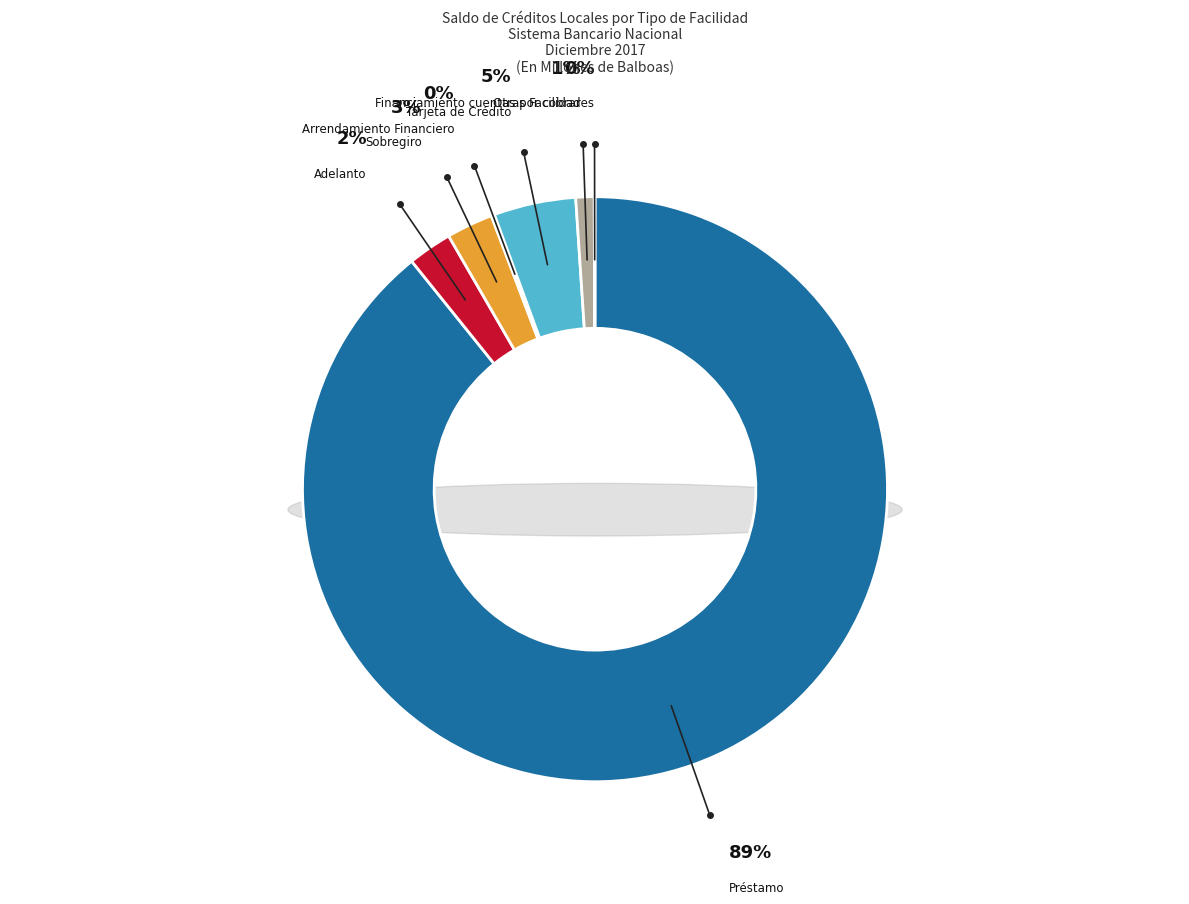

How many segments does this pie chart have?

7